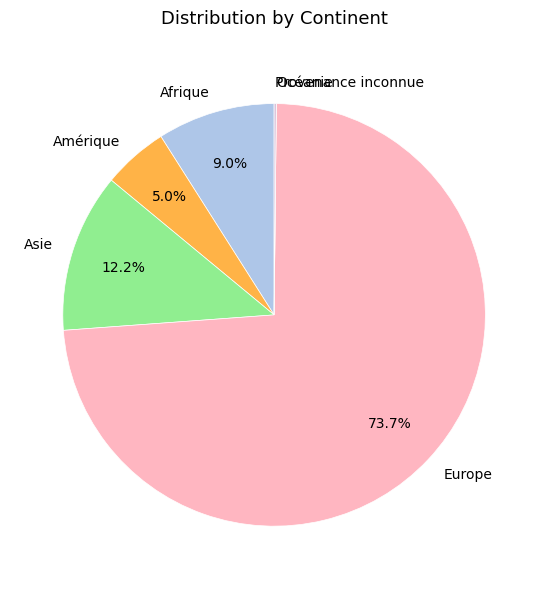

Which slice is the largest?

Europe